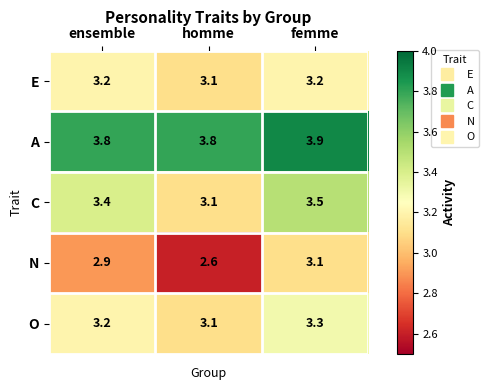

Between ensemble and femme, which series saw the biggest shift?

N